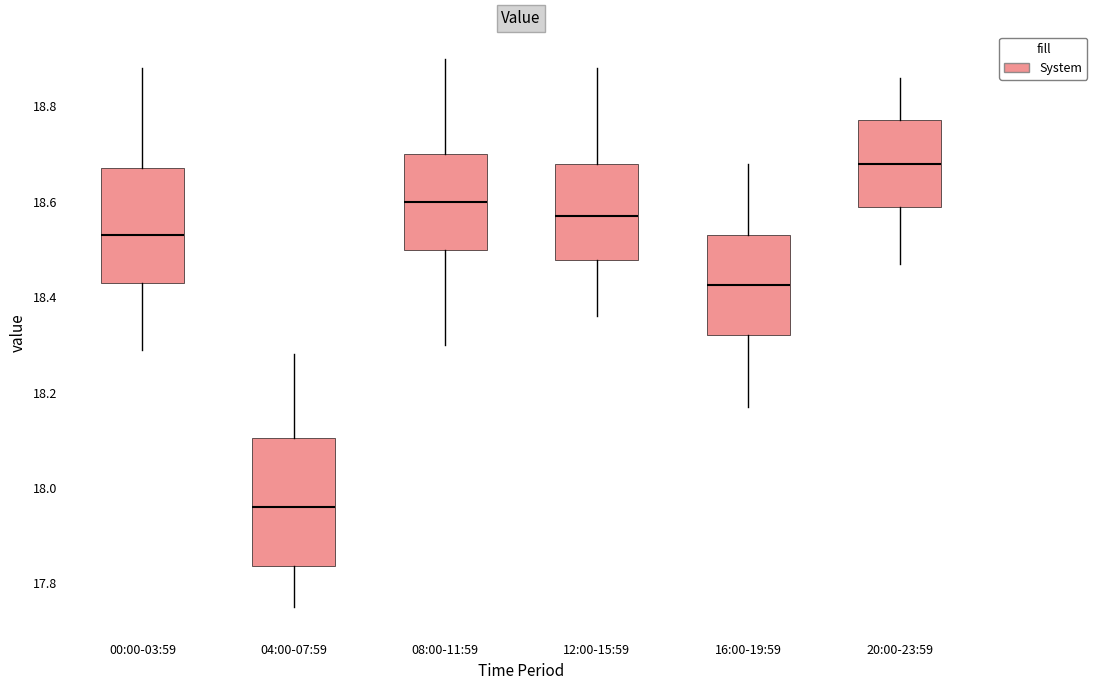

Which box is the tallest, from its lower edge to its upper edge?

04:00-07:59